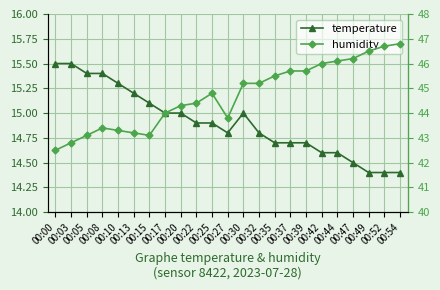

Where is the first local minimum for humidity?

00:15